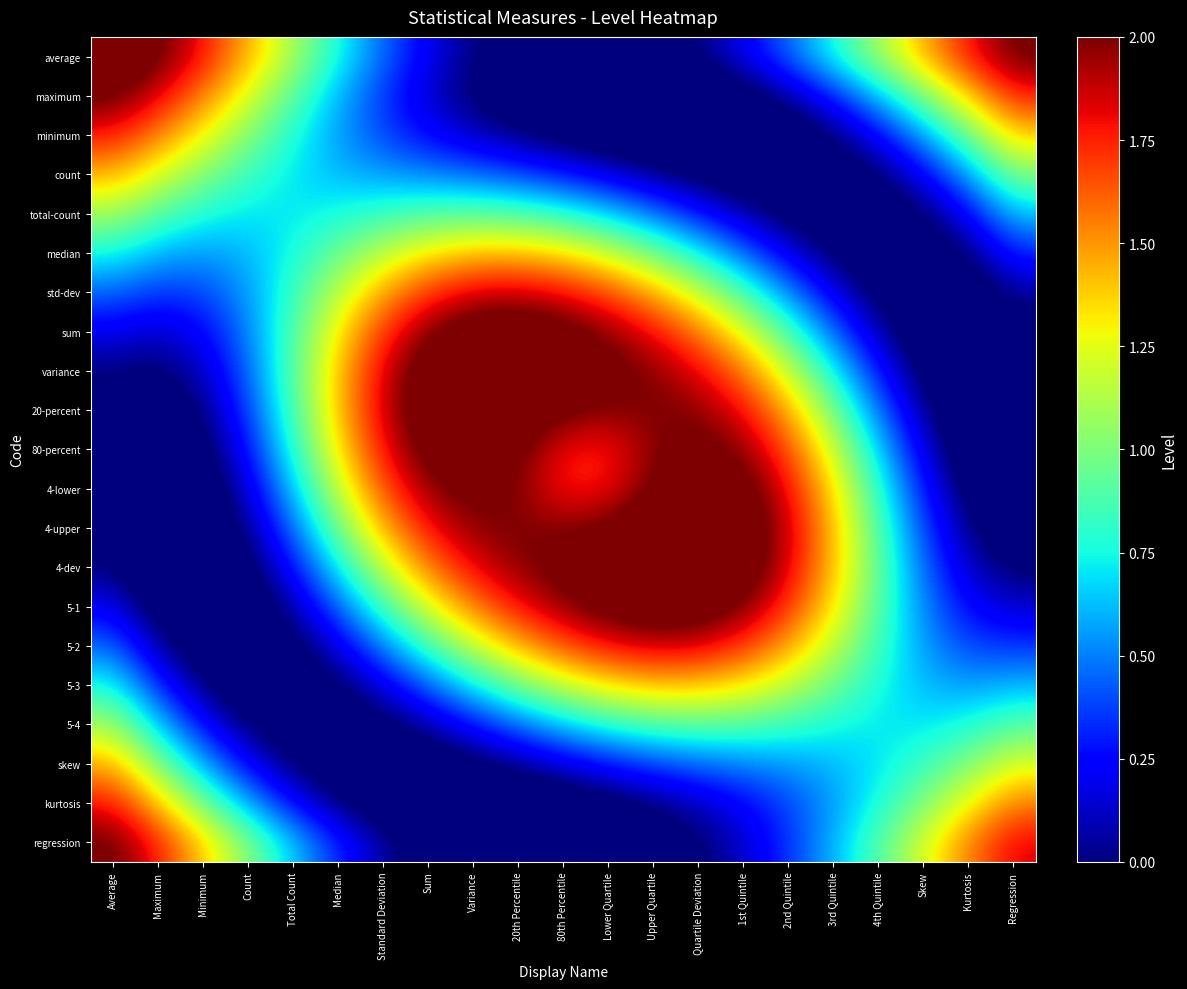

What is the total value across all series at Lower Quartile?

22.8